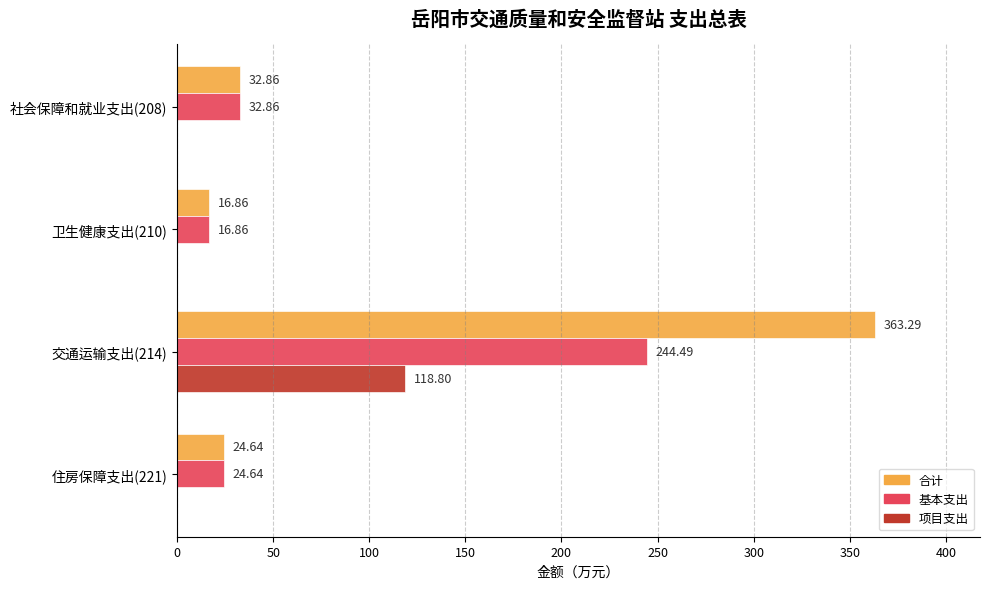

Which series has the largest total across all categories?

合计